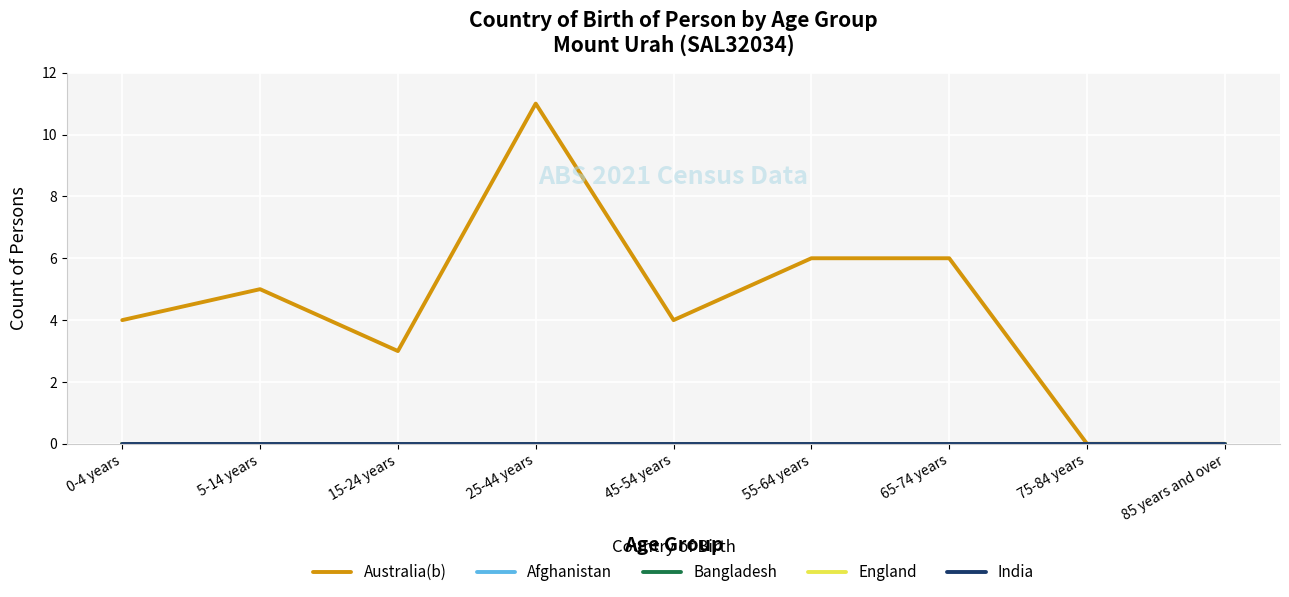

At which label does Australia(b) reach its minimum?

75-84 years